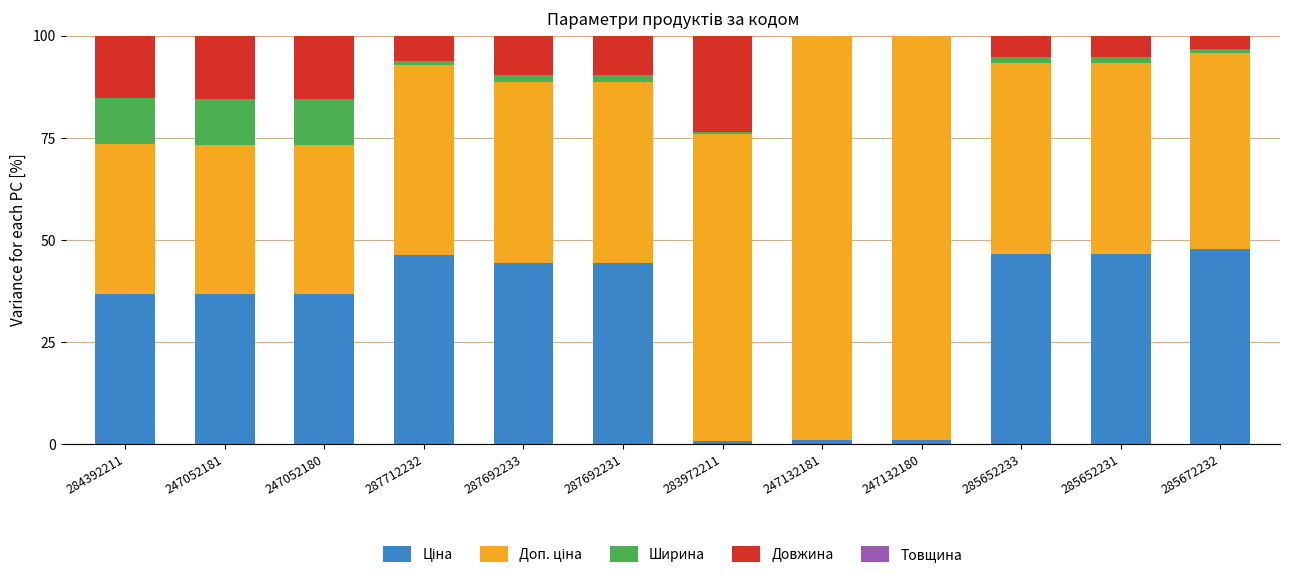

What is the difference between the maximum and minimum values in the Ширина series?

11.3